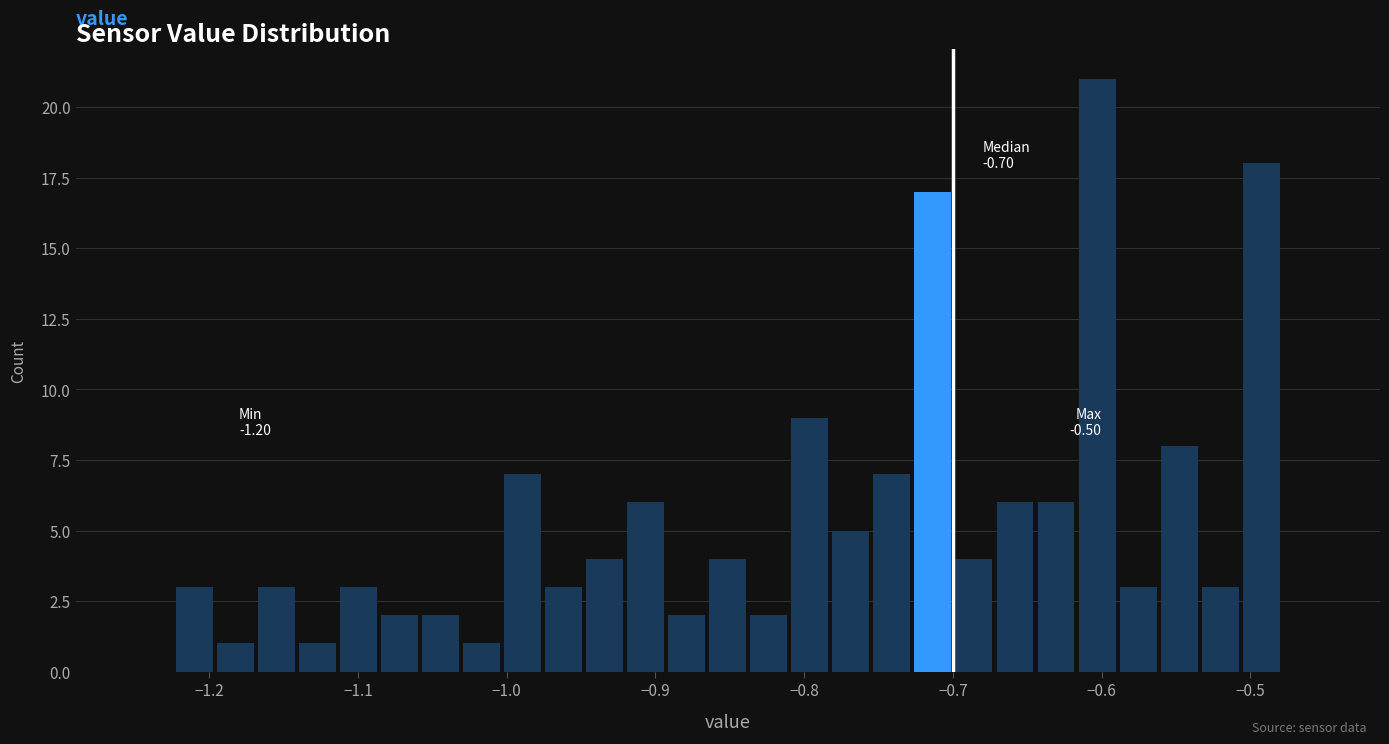

Around what value on the x-axis is the tallest bar? Give the approximate position of its centre, as read against the axis.

-0.60